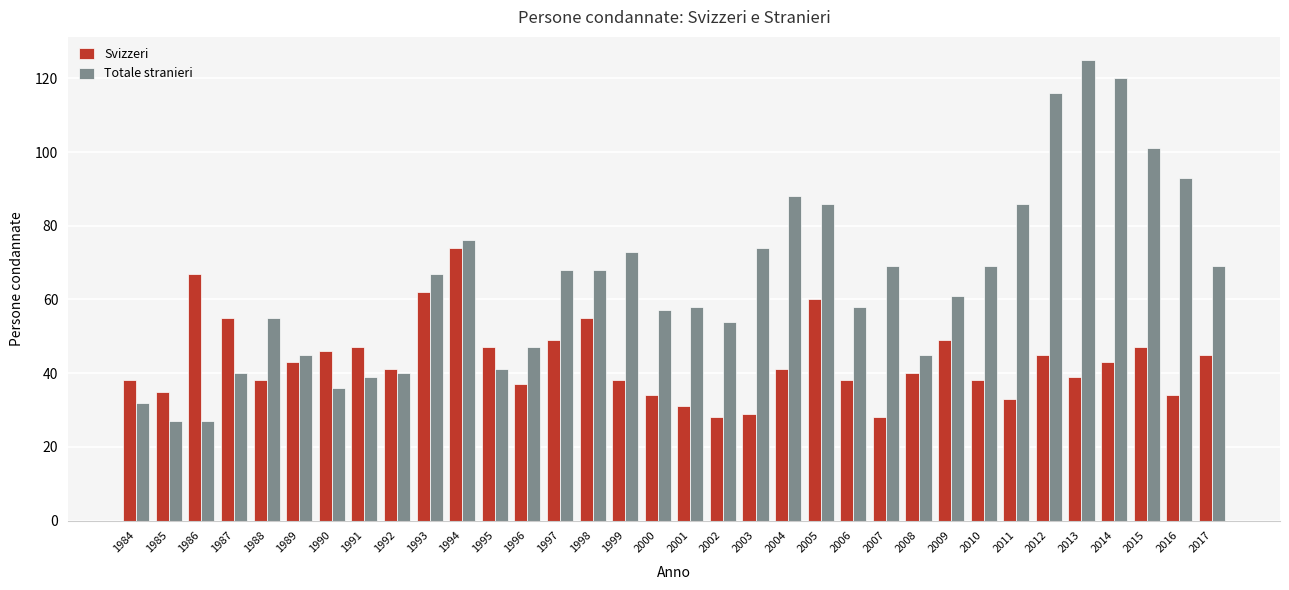

What is the approximate value of Svizzeri at 2014?

43